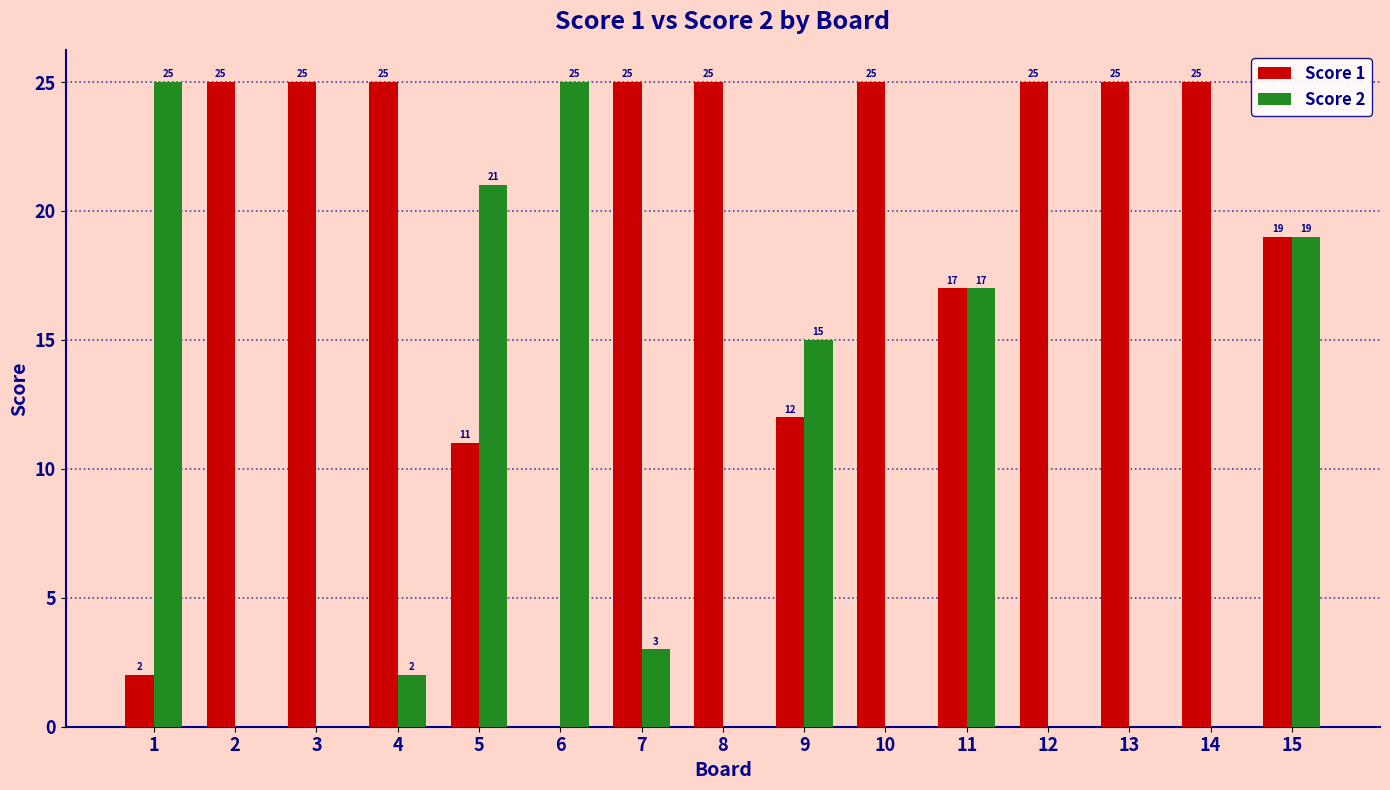

Reading left to right, list all the values displayed in this chart.

Score 1: 2	25	25	25	11	0	25	25	12	25	17	25	25	25	19
Score 2: 25	0	0	2	21	25	3	0	15	0	17	0	0	0	19